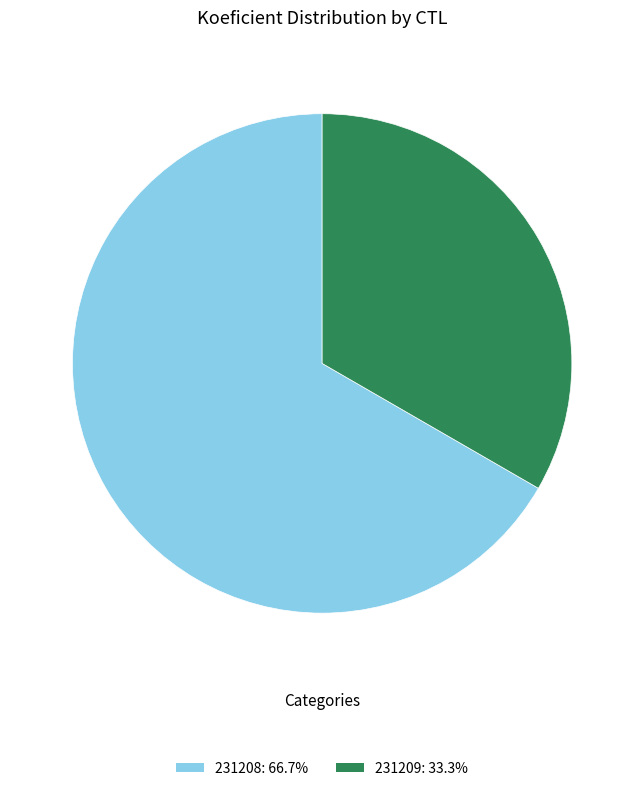

Do 231208: 66.7% and 231209: 33.3% together represent more than half of the pie?

Yes